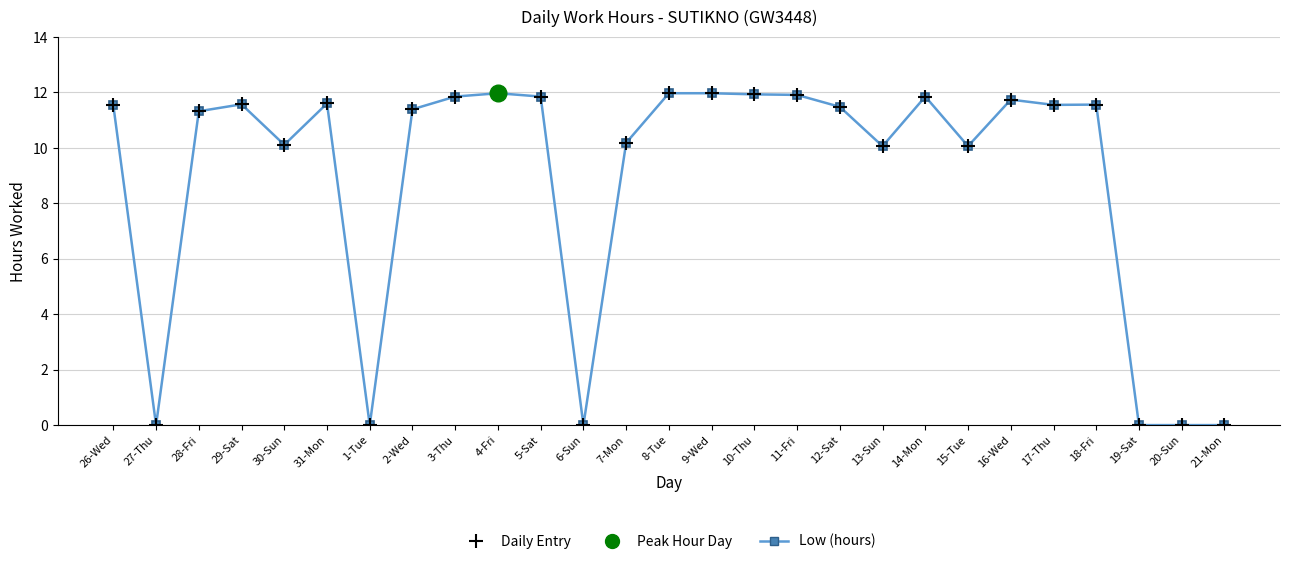

List the labels in order of value, smallest first.

27-Thu, 1-Tue, 6-Sun, 19-Sat, 20-Sun, 21-Mon, 13-Sun, 15-Tue, 30-Sun, 7-Mon, 28-Fri, 2-Wed, 12-Sat, 26-Wed, 17-Thu, 18-Fri, 29-Sat, 31-Mon, 16-Wed, 3-Thu, 5-Sat, 14-Mon, 11-Fri, 10-Thu, 4-Fri, 8-Tue, 9-Wed